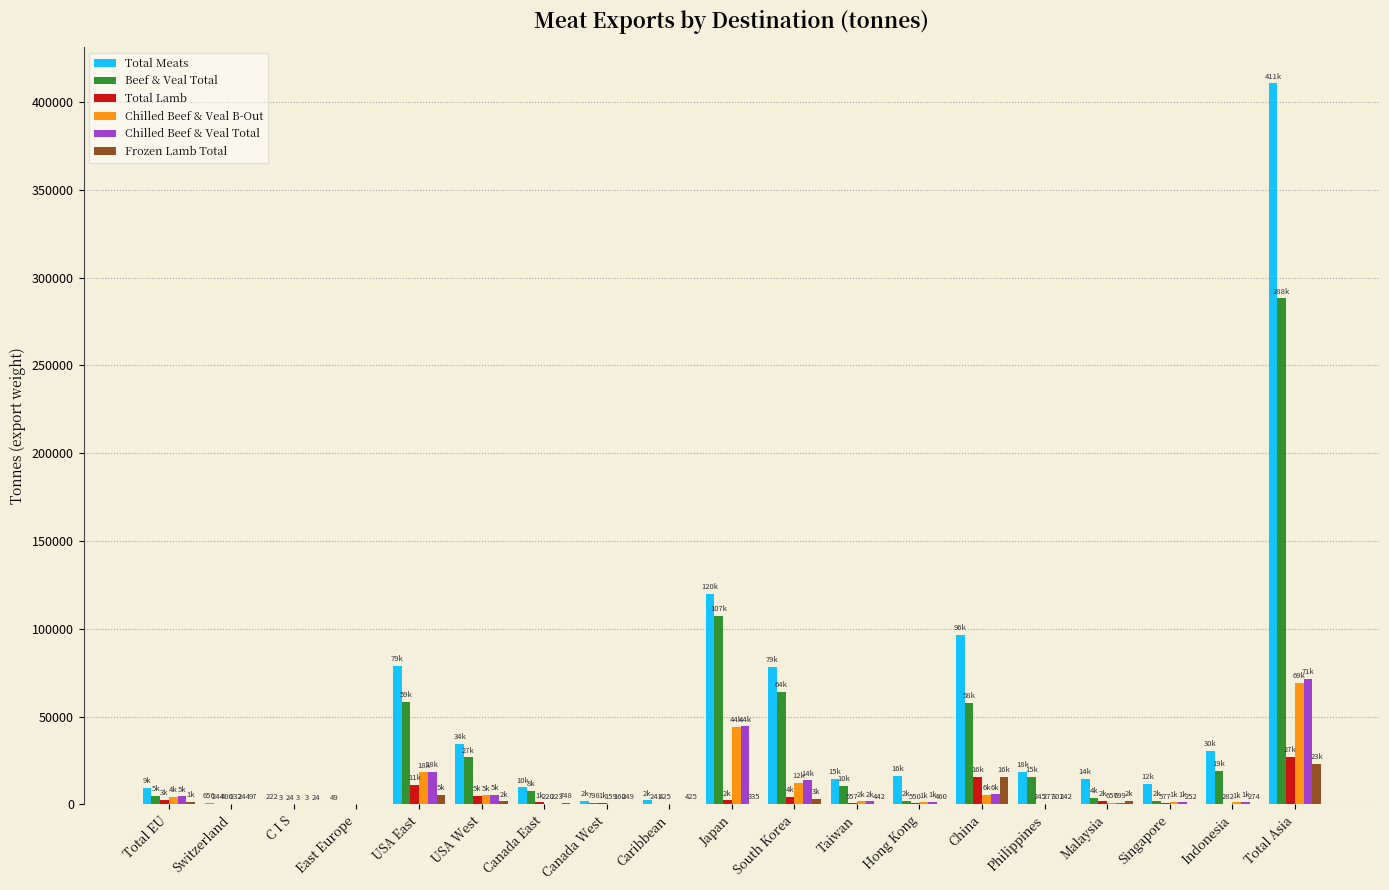

What is the total value across all series at Total Asia?

889662.7